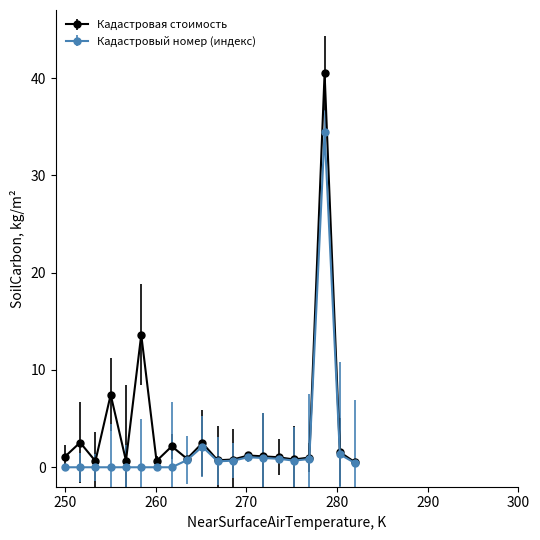

Rank the series by their maximum value, from lowest to highest.

Кадастровый номер (индекс), Кадастровая стоимость